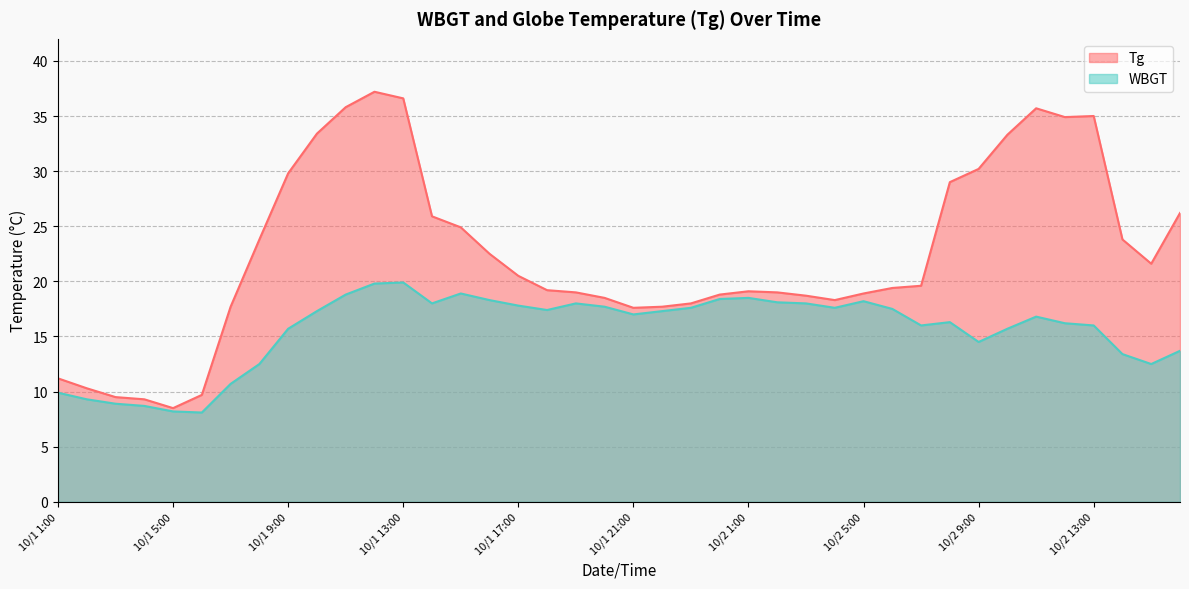

True or false: Tg and WBGT cross at least once.

False